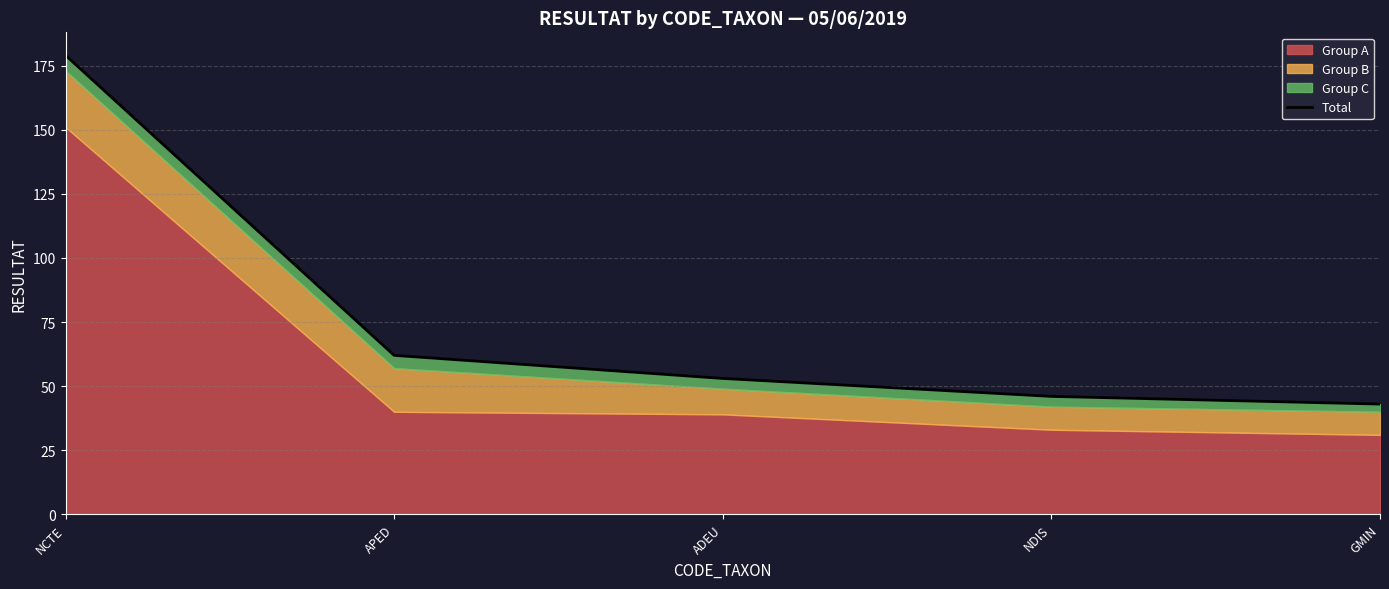

What is the sum of the values at NDIS and NCTE?

225